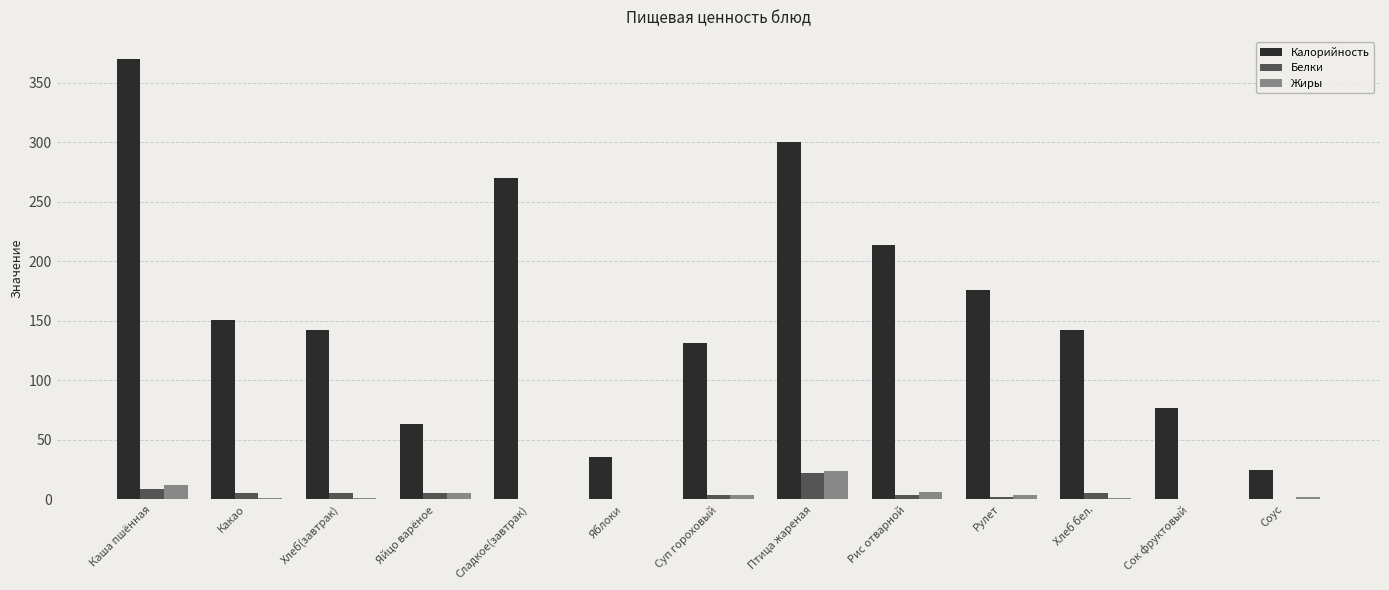

At which category is the sum across all series the highest?

Каша пшённая